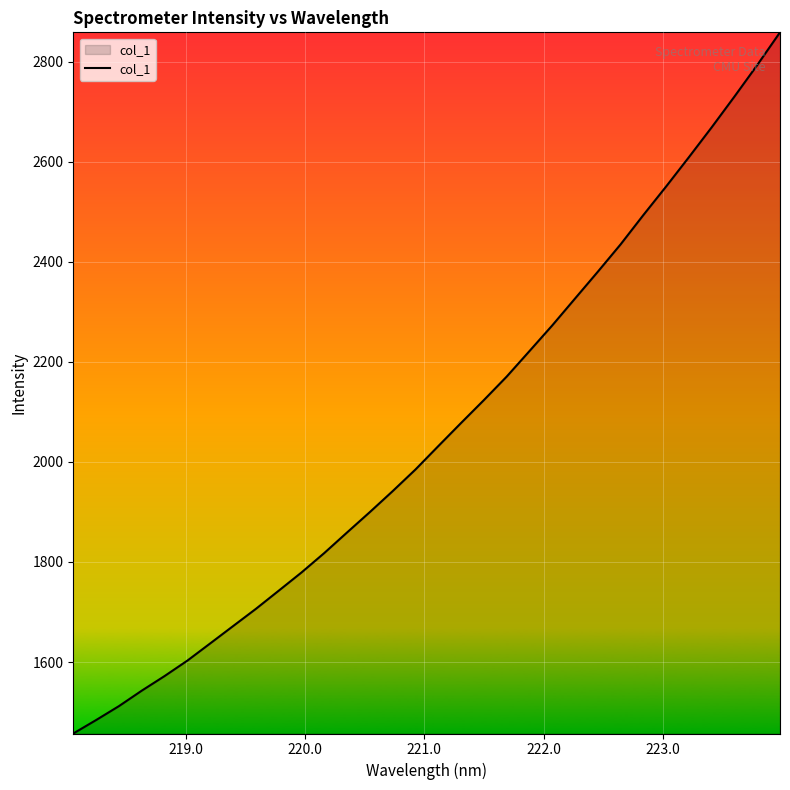

What is the minimum value shown in the chart?

1457.2